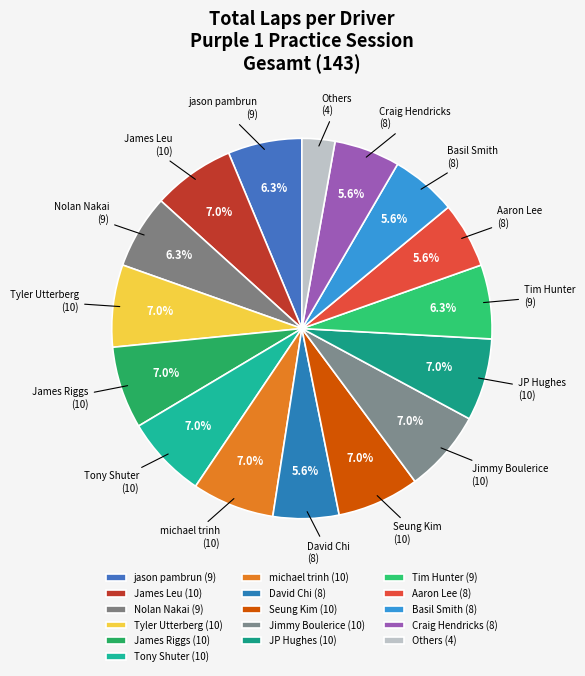

What is the total percentage of michael trinh (10) and JP Hughes (10)?

14.0%